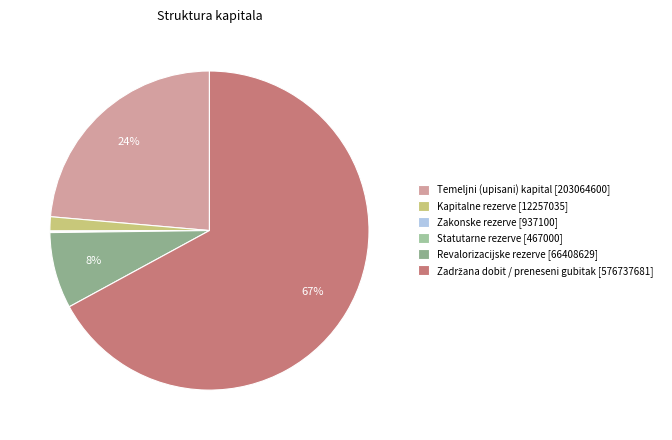

Is there any slice that represents more than half of the pie?

Yes